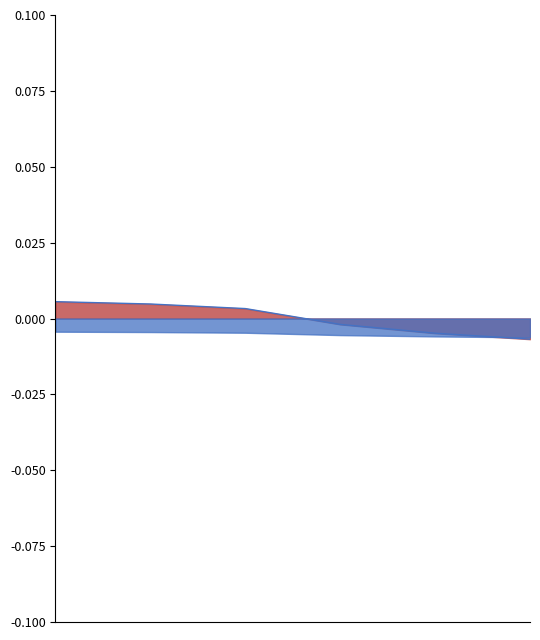

Rank the categories by value from highest to lowest.

0, 1, 2, 3, 4, 5